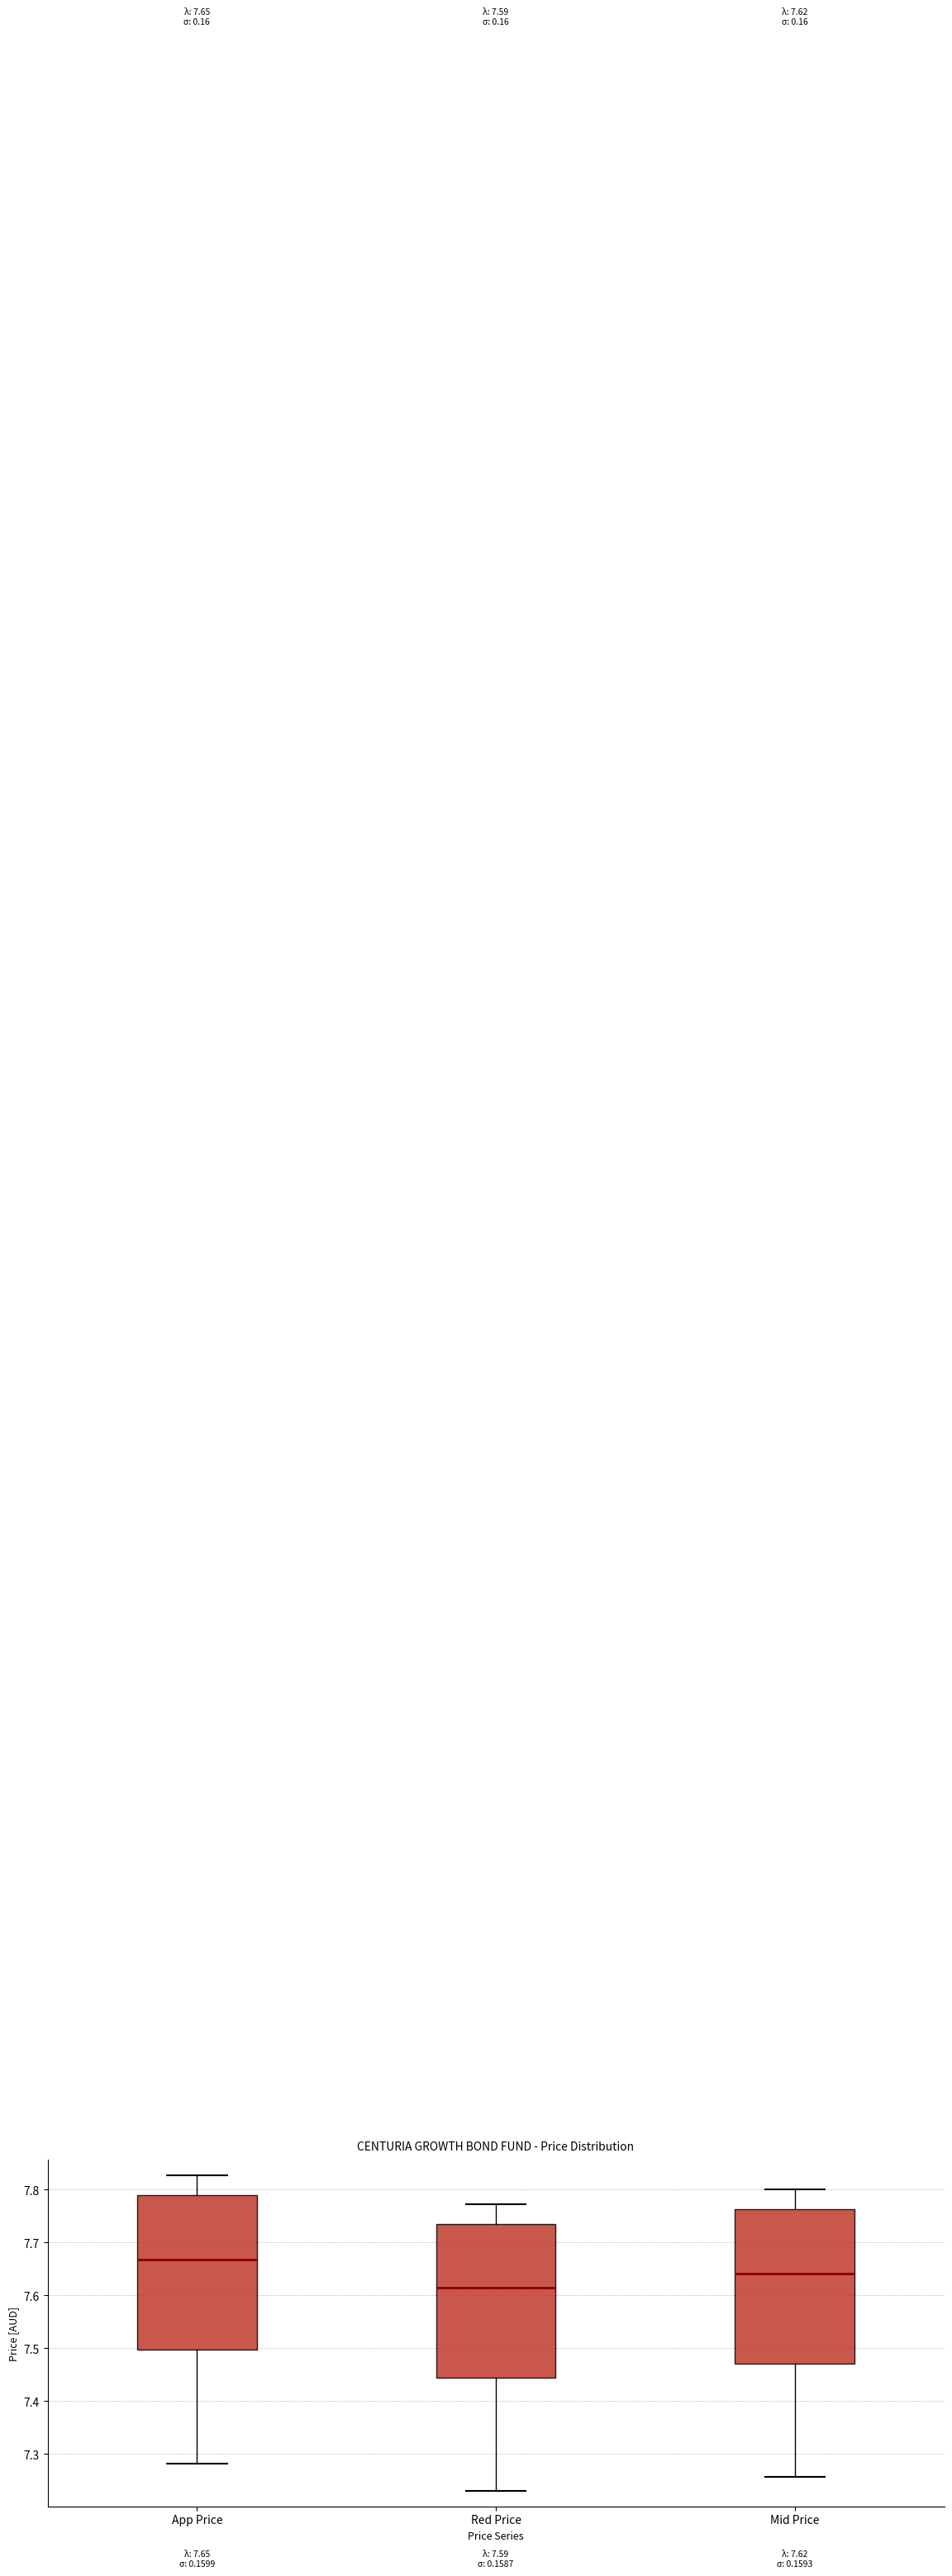

Which box's median line is the lowest?

Red Price